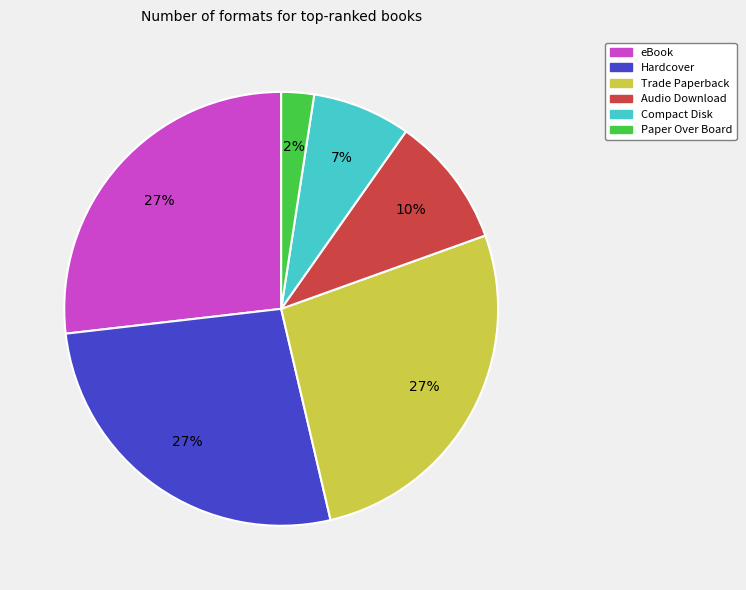

Between Compact Disk and Paper Over Board, which is larger?

Compact Disk